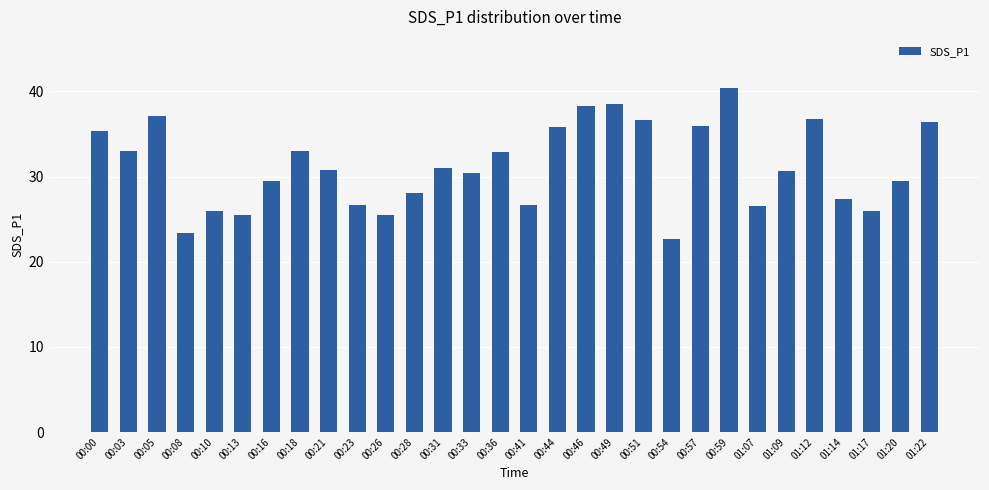

Are the bars grouped side by side (vs. stacked)?

No